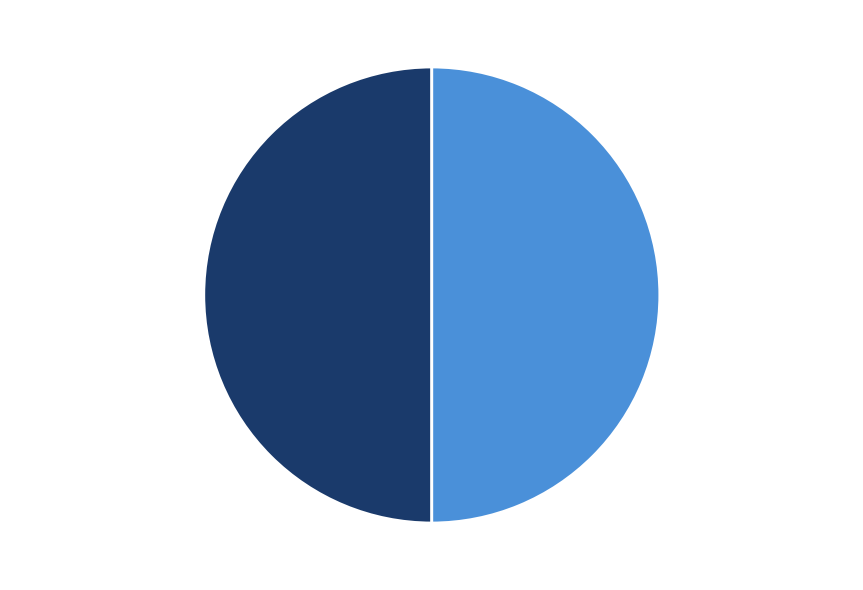

To the nearest percent, what is the average slice percentage?

50%